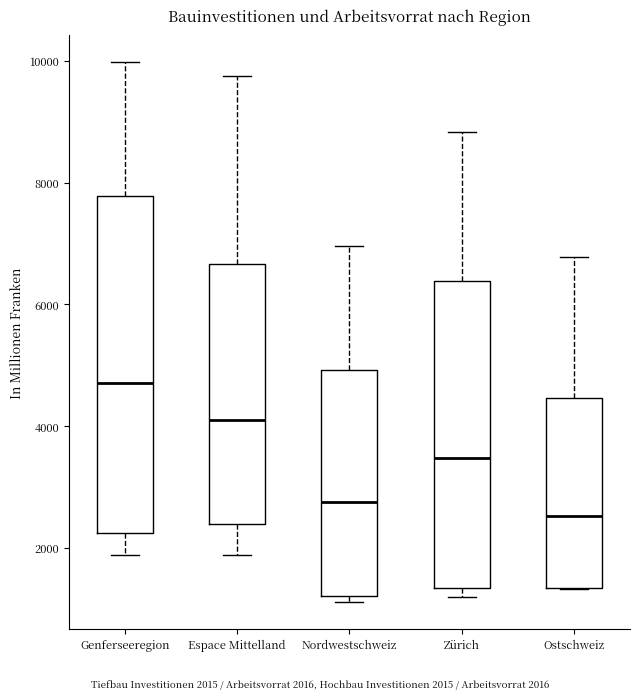

Reading left to right, read every box against the y-axis: the position of its median line, the range the box covers, and the ends of its whiskers. The values are not printed on the chart, so give them approximately, as read against the axis.

Genferseeregion: median 4800, box 2200 to 7800, whiskers 1800 to 10000
Espace Mittelland: median 4000, box 2400 to 6600, whiskers 1800 to 9800
Nordwestschweiz: median 2800, box 1200 to 5000, whiskers 1200 (just below the box's lower edge) to 7000
Zürich: median 3400, box 1400 to 6400, whiskers 1200 to 8800
Ostschweiz: median 2600, box 1400 to 4400, whiskers 1400 to 6800